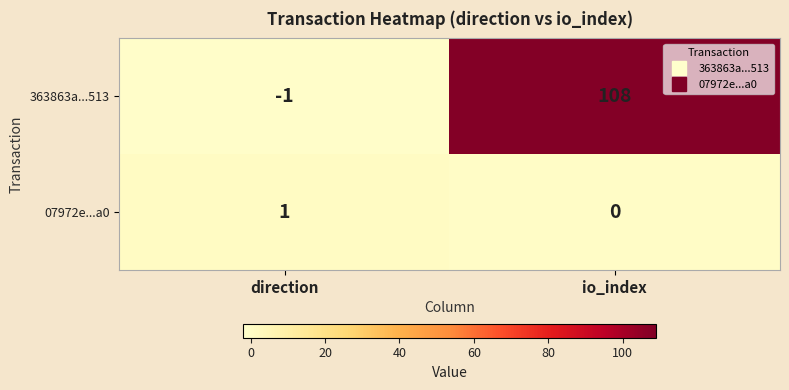

How many distinct data groups are displayed?

2